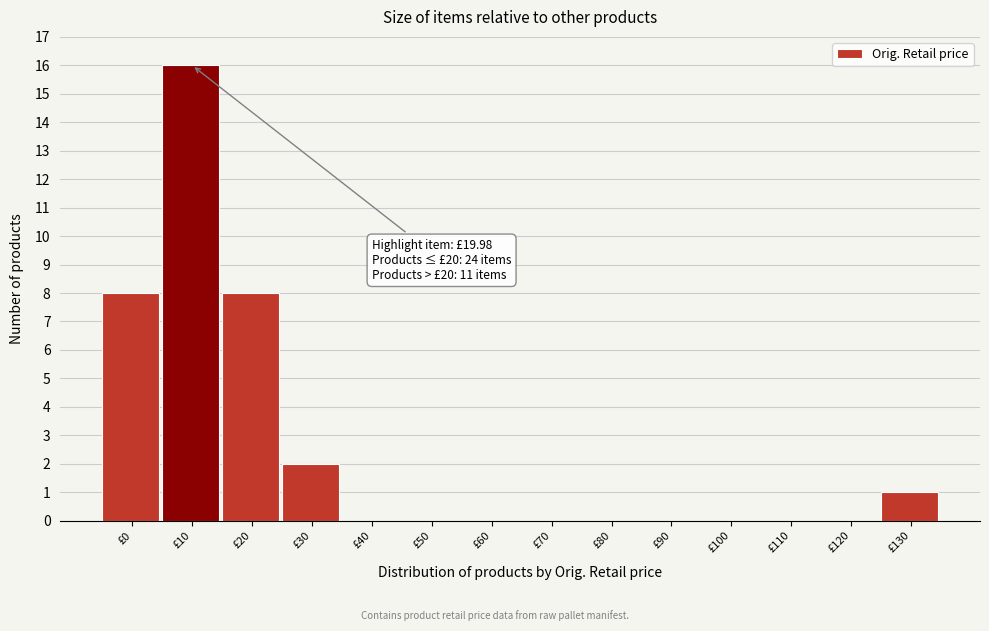

Reading left to right, transcribe all the data shown in this chart.

£0=8	£10=16	£20=8	£30=2	£40=0	£50=0	£60=0	£70=0	£80=0	£90=0	£100=0	£110=0	£120=0	£130=1